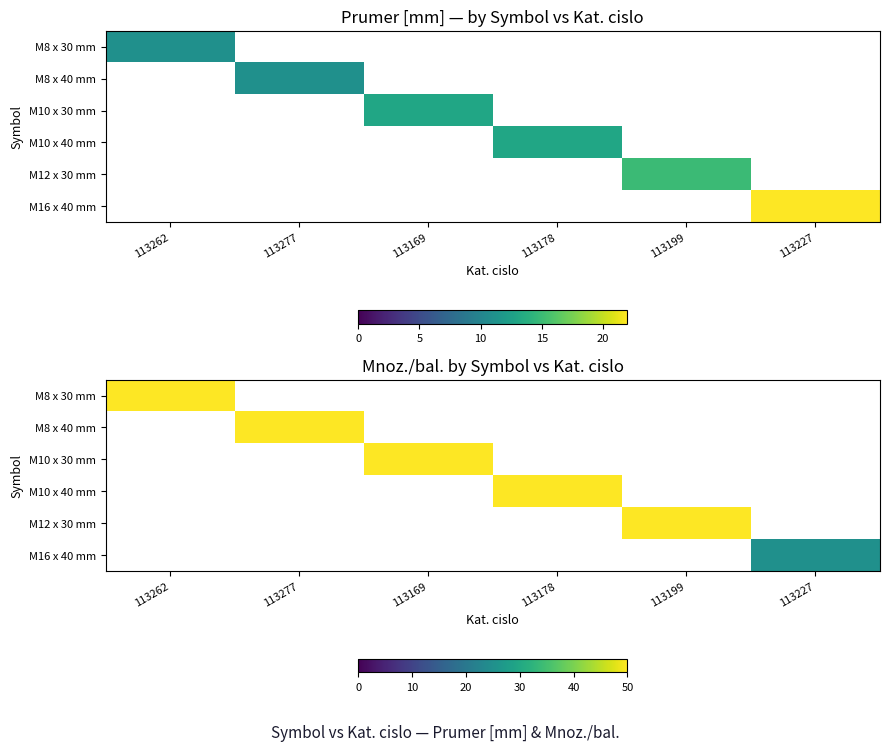

Which category has the highest value across all series?

113262